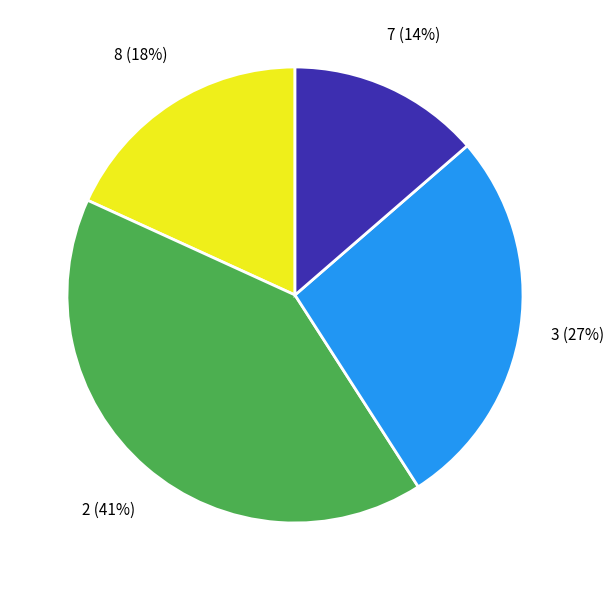

How many slices are in this pie chart?

4